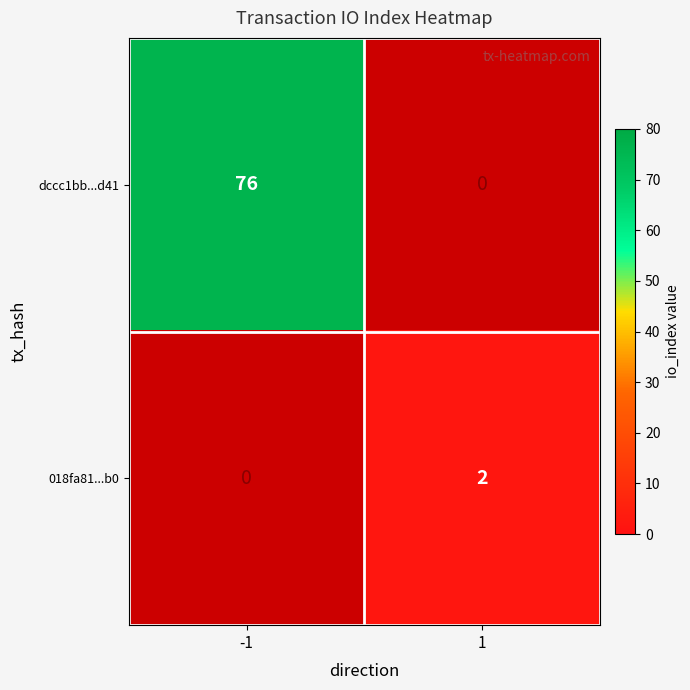

At how many categories does at least one series exceed 17?

1